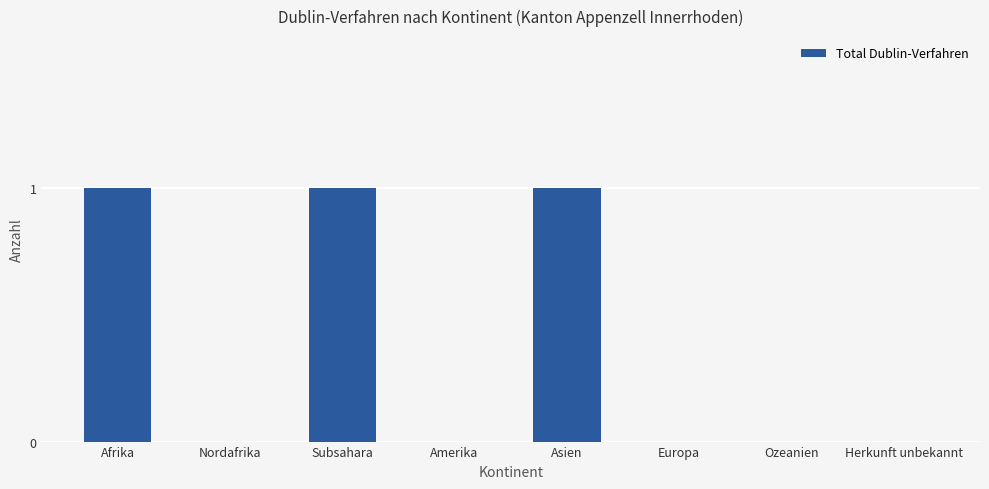

What is the change in value from Amerika to Asien?

+1